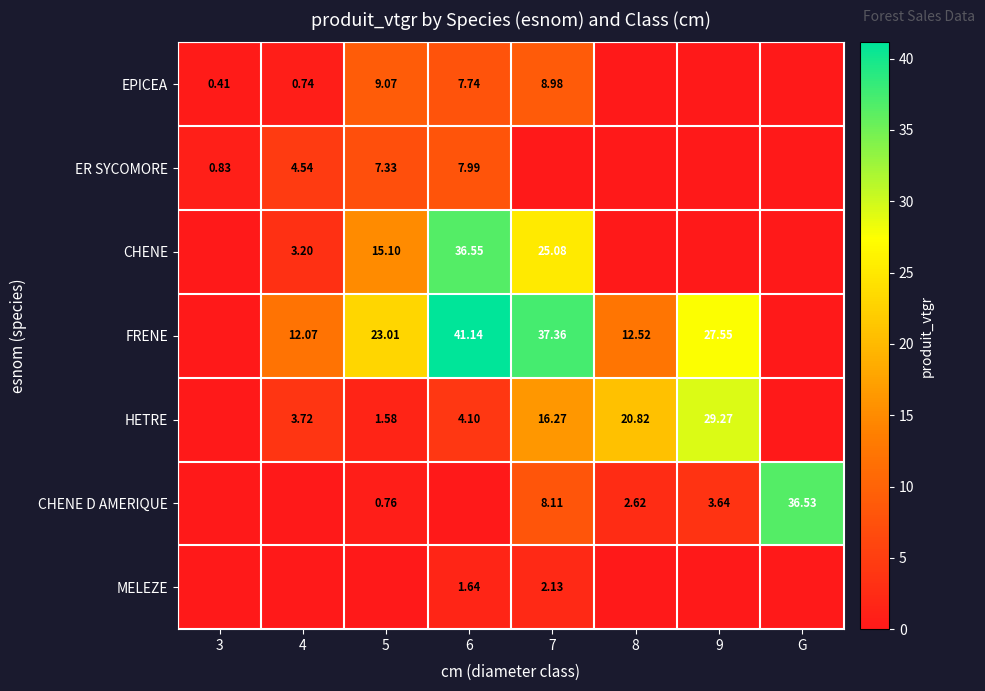

Is the value of ER SYCOMORE at 5 greater than the value of CHENE at 4?

Yes